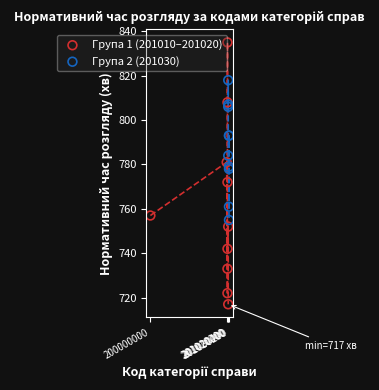

What are all the series names shown in the legend?

Група 1 (201010–201020), Група 2 (201030)